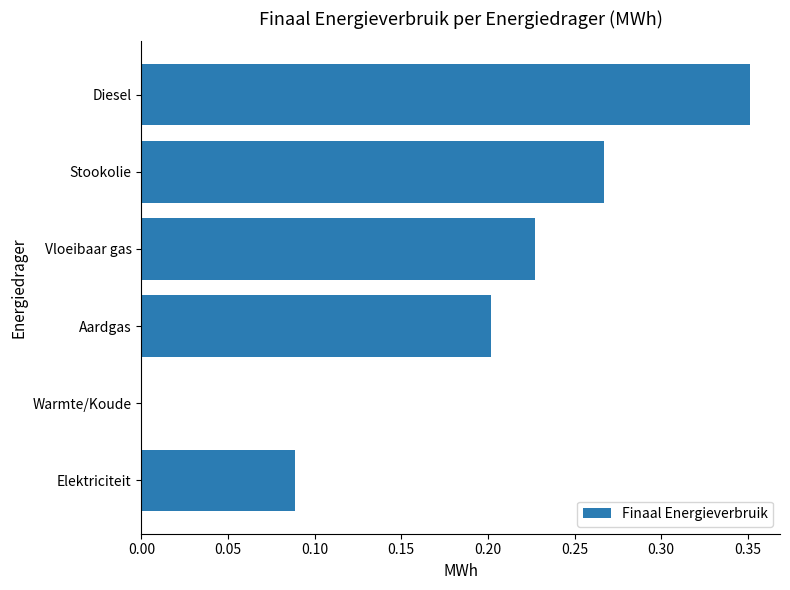

What is the sum of all values?

1.1